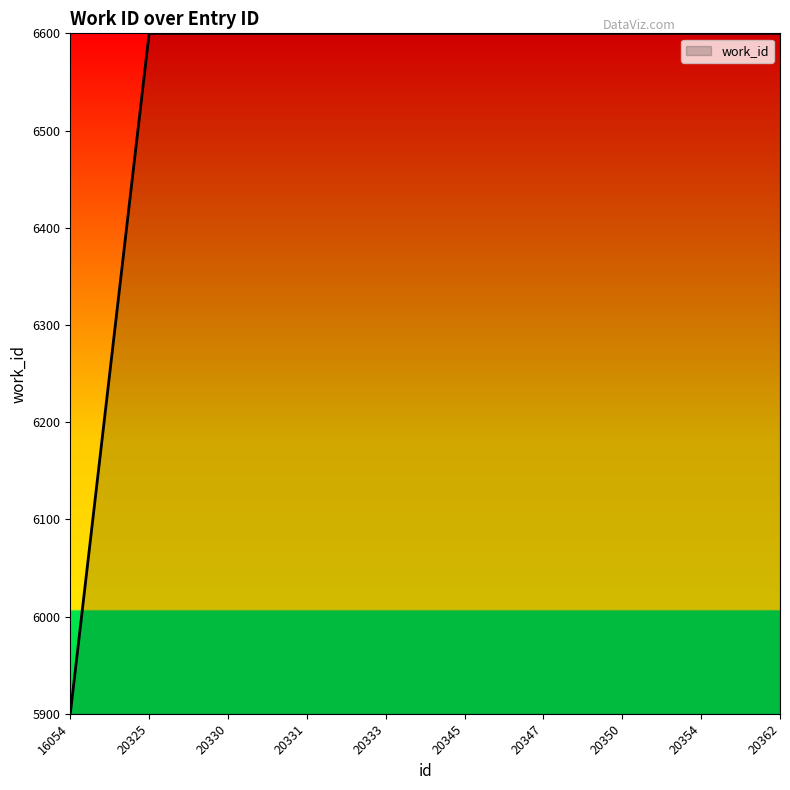

What is the change in value from 16054 to 20330?

+700.0